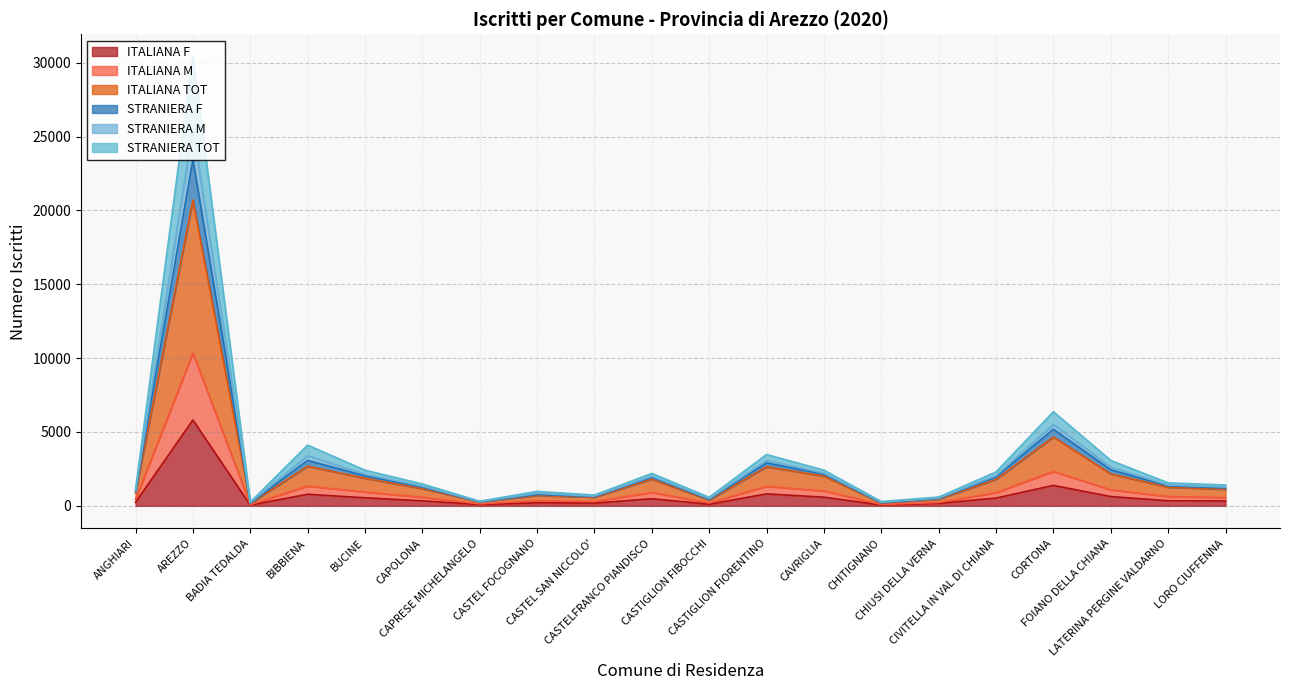

What is the highest value of the ITALIANA F series?

5812